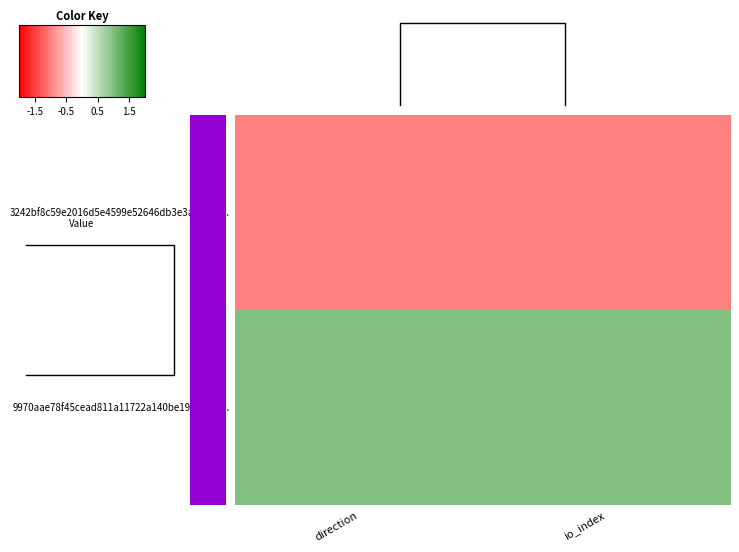

Reading left to right, what are all the values shown in this chart?

3242bf8c59e2016d5e4599e52646db3e3ae99b1...: direction=-1.0	io_index=-1.0
9970aae78f45cead811a11722a140be19feae4b...: direction=1.0	io_index=1.0